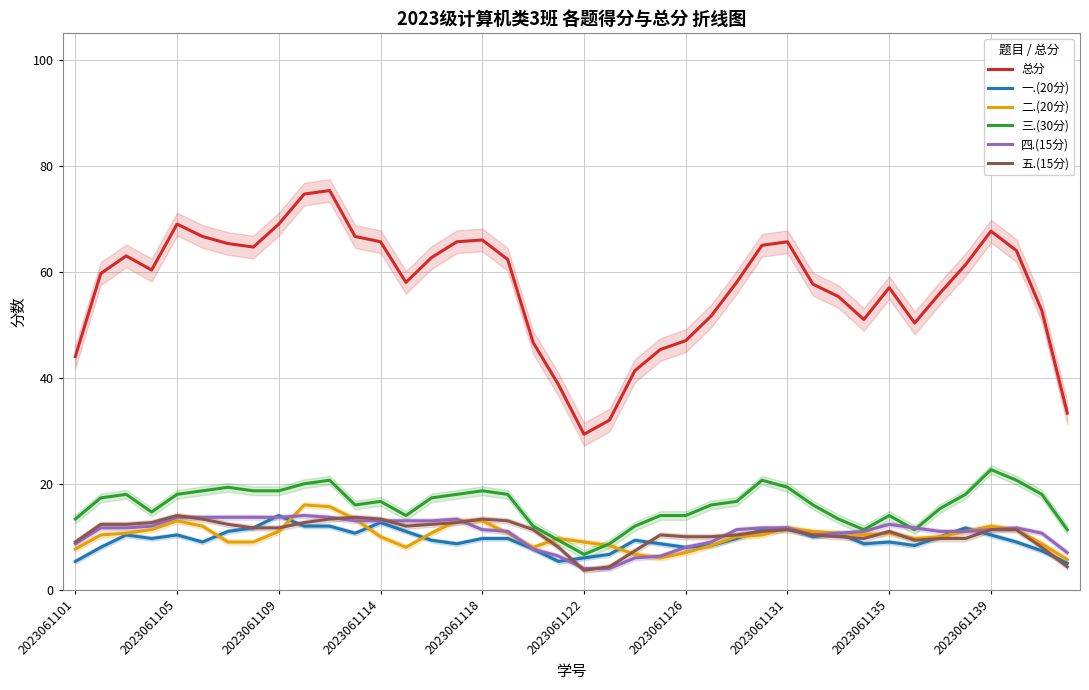

What is the sum of all 三.(30分) values?

637.3